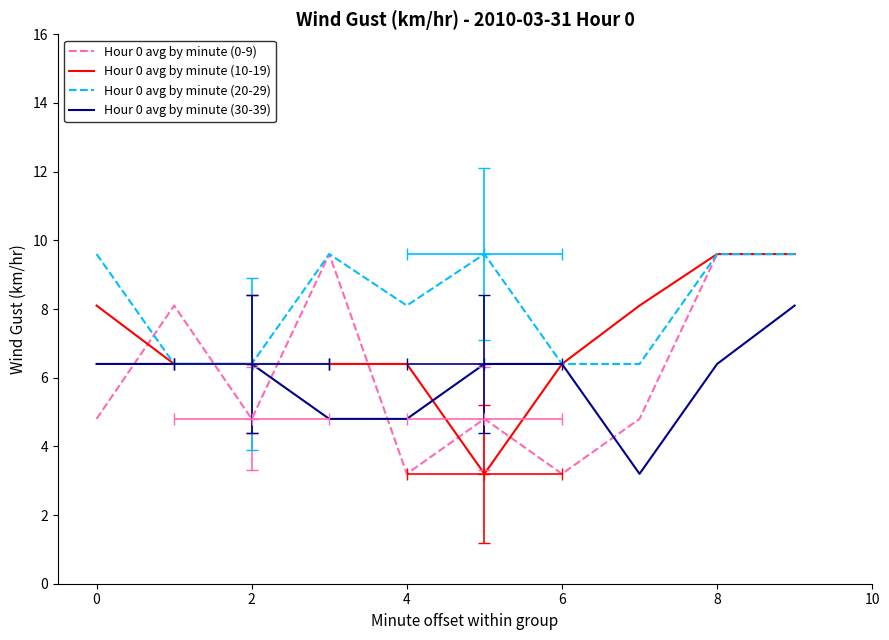

Reading right to left, transcribe all the data shown in this chart.

Hour 0 avg by minute (0-9): 9.6	9.6	4.8	3.2	4.8	3.2	9.6	4.8	8.1	4.8
Hour 0 avg by minute (10-19): 9.6	9.6	8.1	6.4	3.2	6.4	6.4	6.4	6.4	8.1
Hour 0 avg by minute (20-29): 9.6	9.6	6.4	6.4	9.6	8.1	9.6	6.4	6.4	9.6
Hour 0 avg by minute (30-39): 8.1	6.4	3.2	6.4	6.4	4.8	4.8	6.4	6.4	6.4